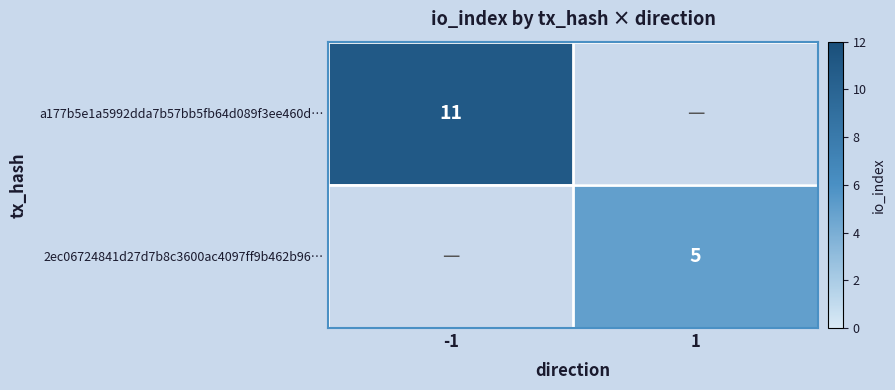

Is it true that 2ec06724841d27d7b8c3600ac4097ff9b462b96… equals 5 at 1?

True